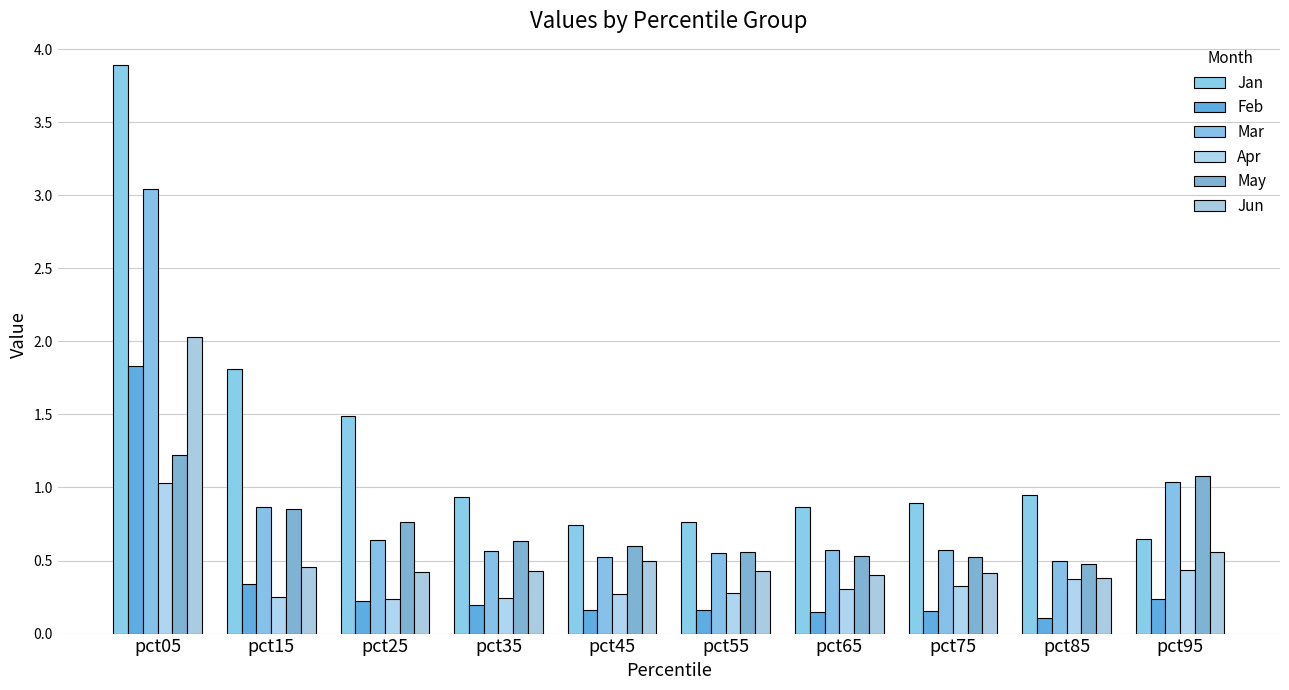

What is the greatest value displayed?

3.9